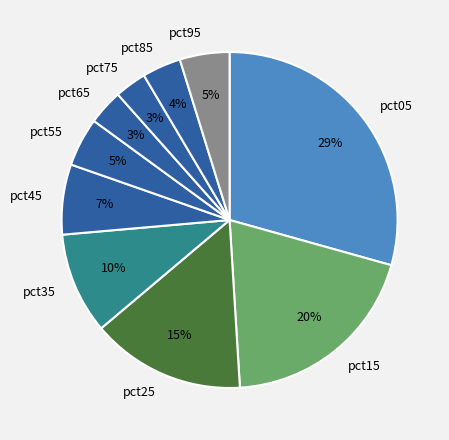

To the nearest percent, what portion does pct95 represent?

5%